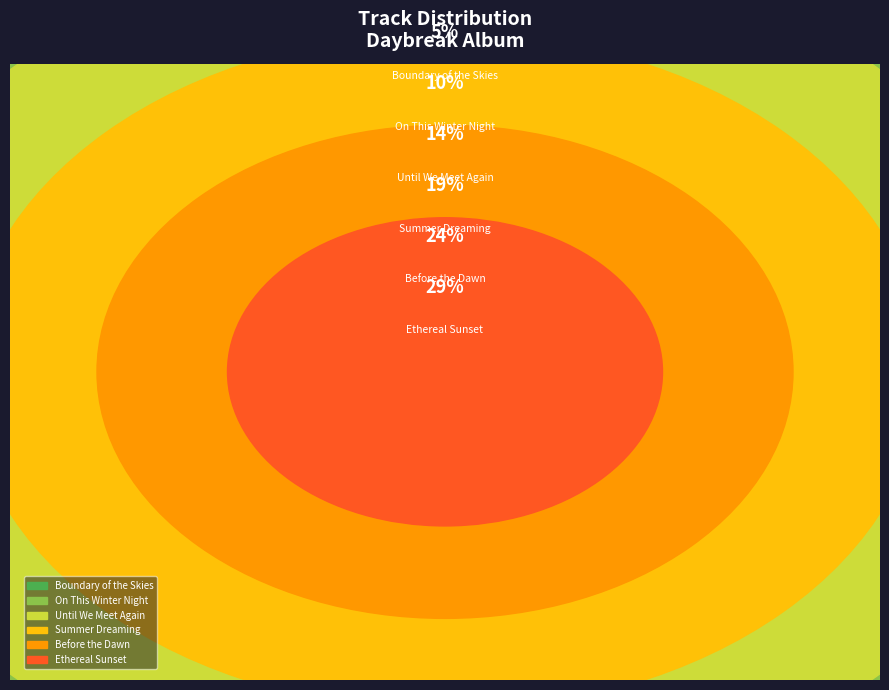

What portion of the pie excludes Before the Dawn?

76.2%